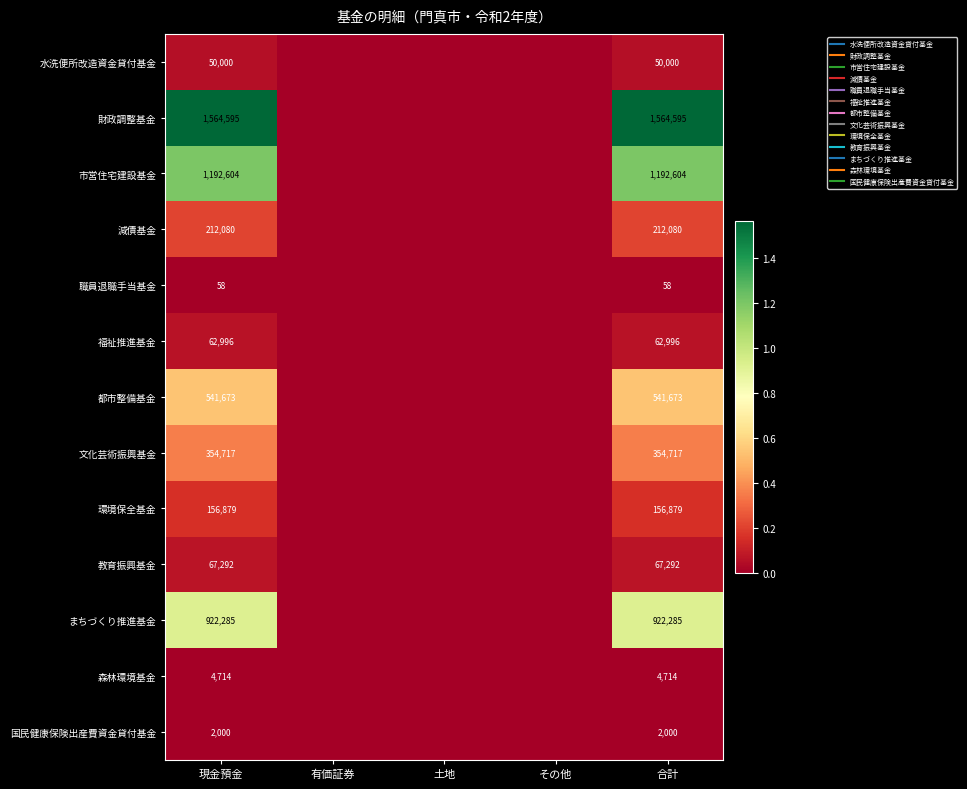

The 文化芸術振興基金 series shows 354717 at 現金預金. True or false?

True